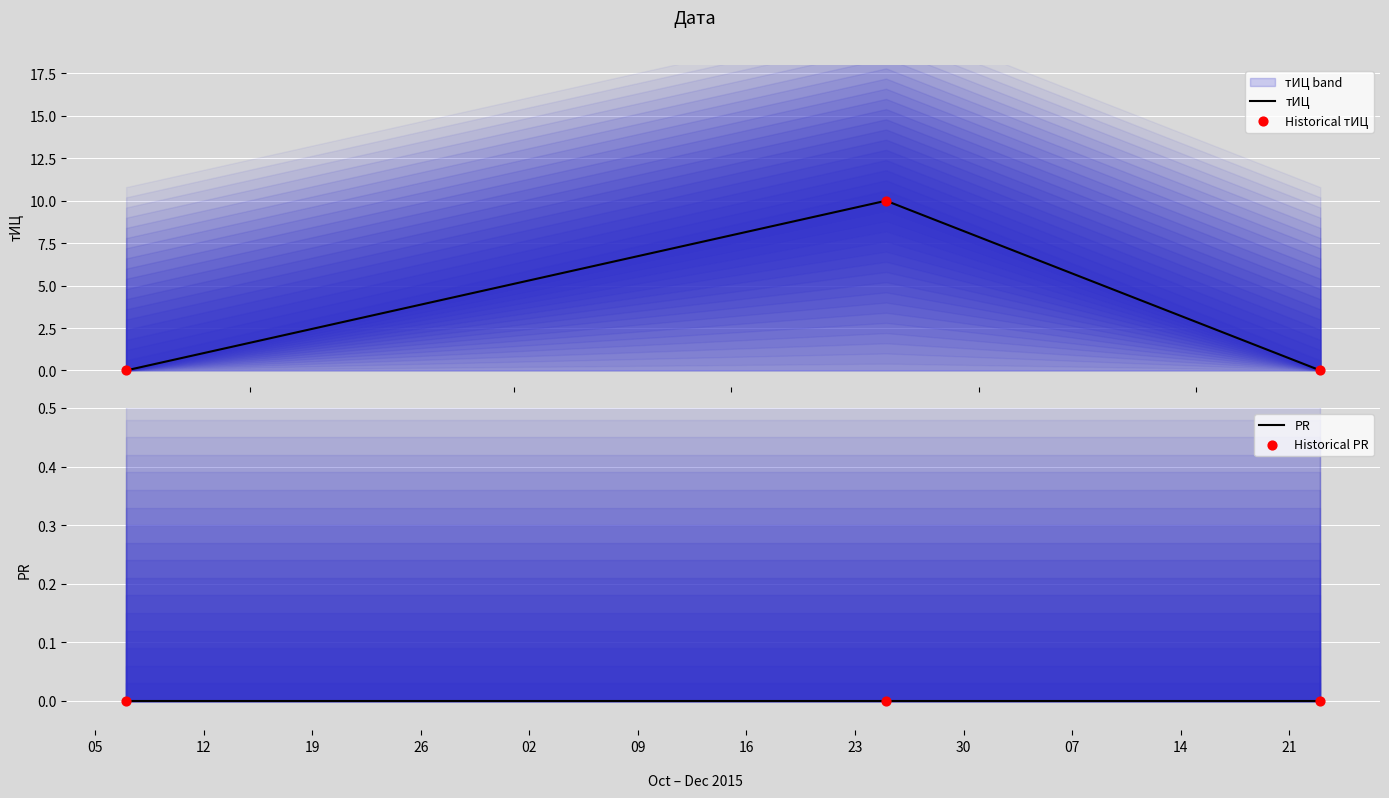

Which series reaches the maximum Y coordinate?

тИЦ